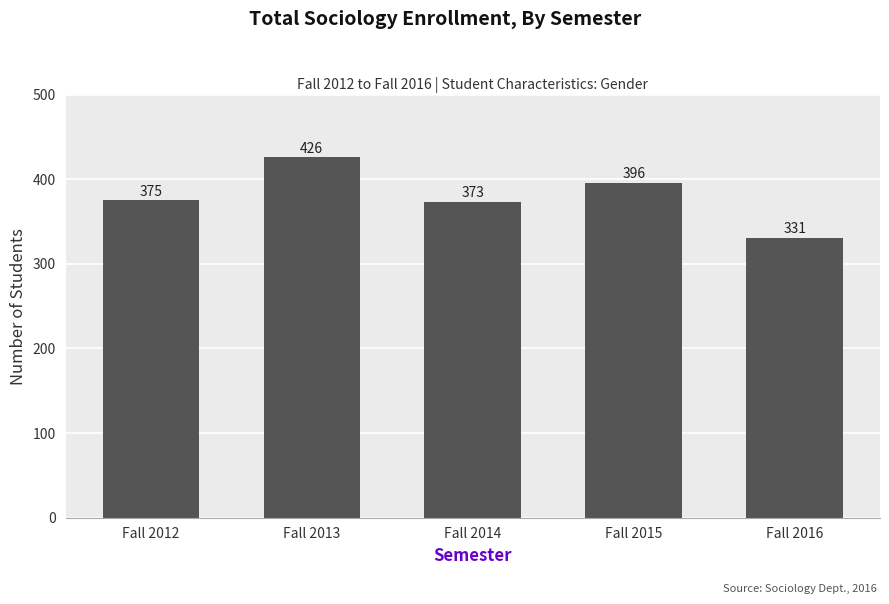

What is the approximate value at Fall 2015, to the nearest 10?

400